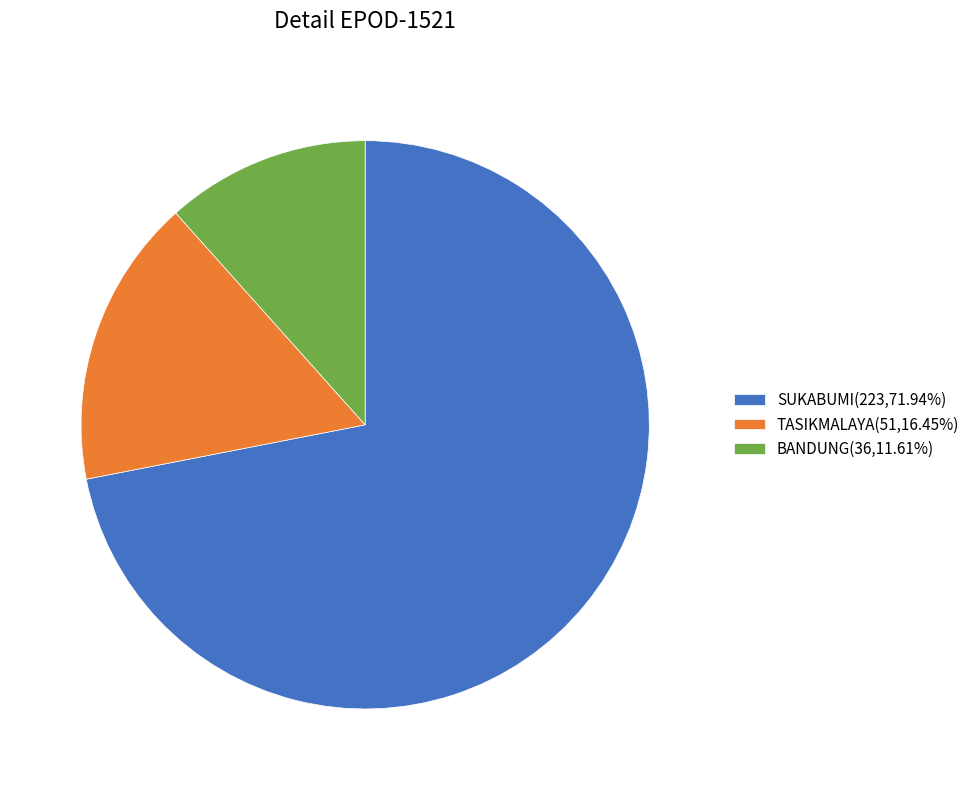

Does any single category account for the majority?

Yes